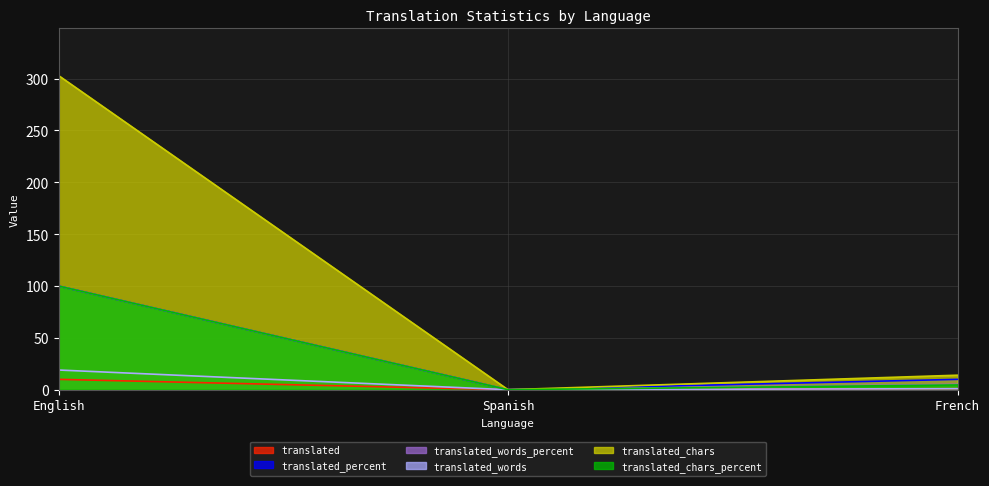

How many translated values are between 0 and 10?

3